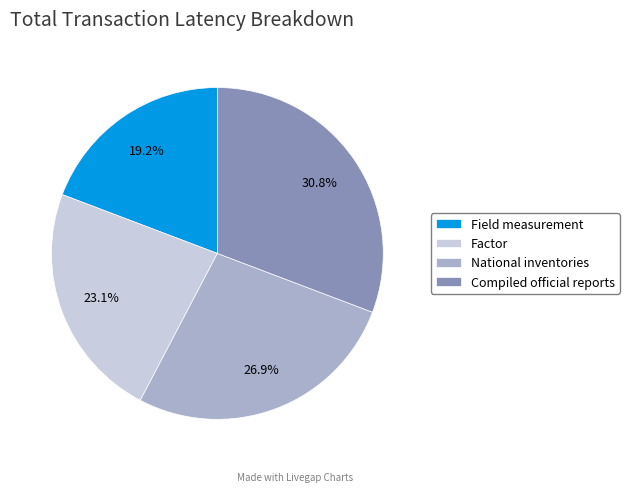

To the nearest percent, what is the difference between the largest and smallest slice percentages?

12%